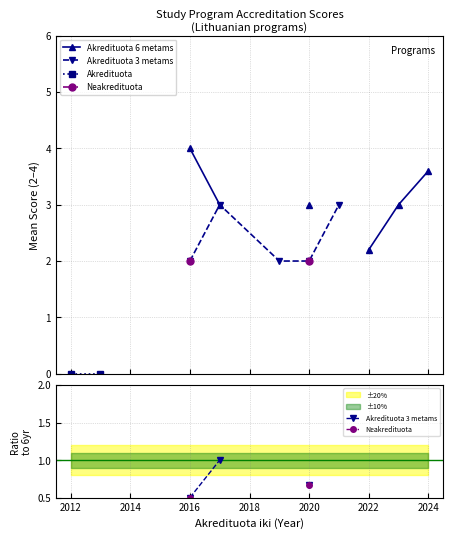

True or false: Akredituota has more than 2 interior local peaks.

False